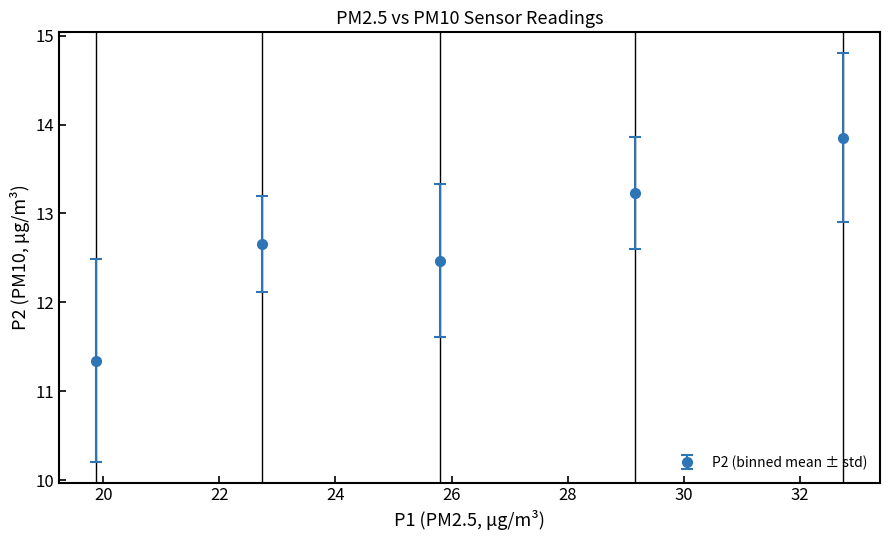

How many interior local valleys (lower than both neighbors) does the data have?

1